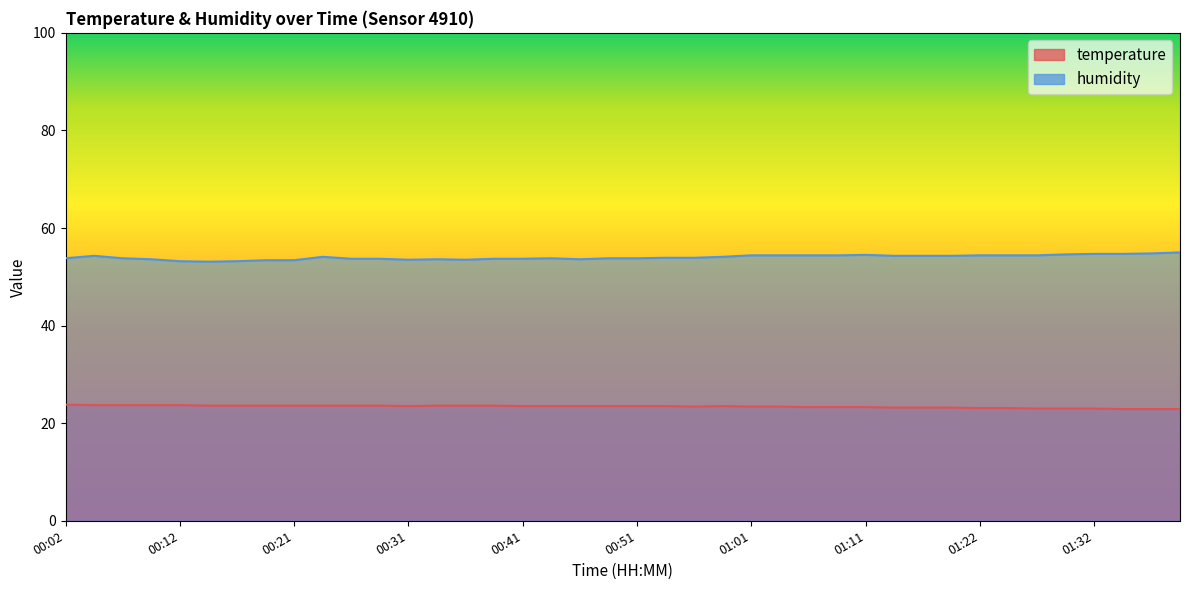

Count the number of categories in the chart.

40